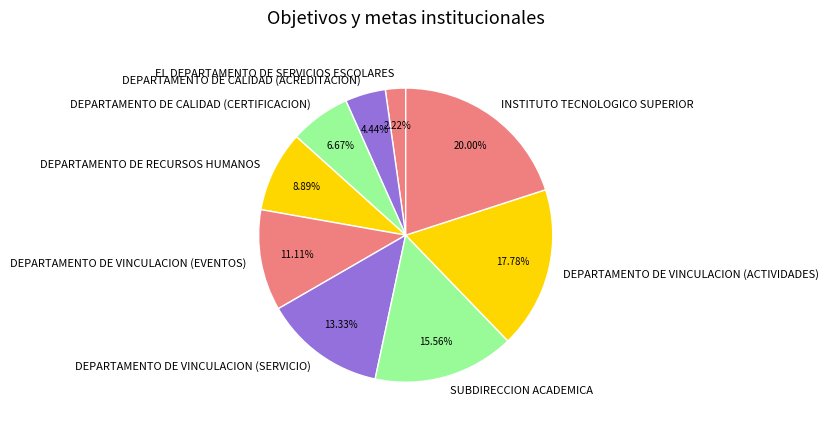

Do DEPARTAMENTO DE VINCULACION (EVENTOS) and INSTITUTO TECNOLOGICO SUPERIOR together represent more than half of the pie?

No